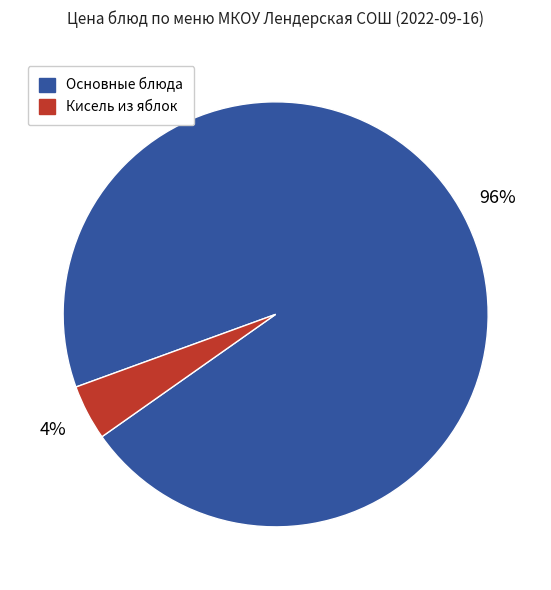

Which slice is the smallest?

Кисель из яблок